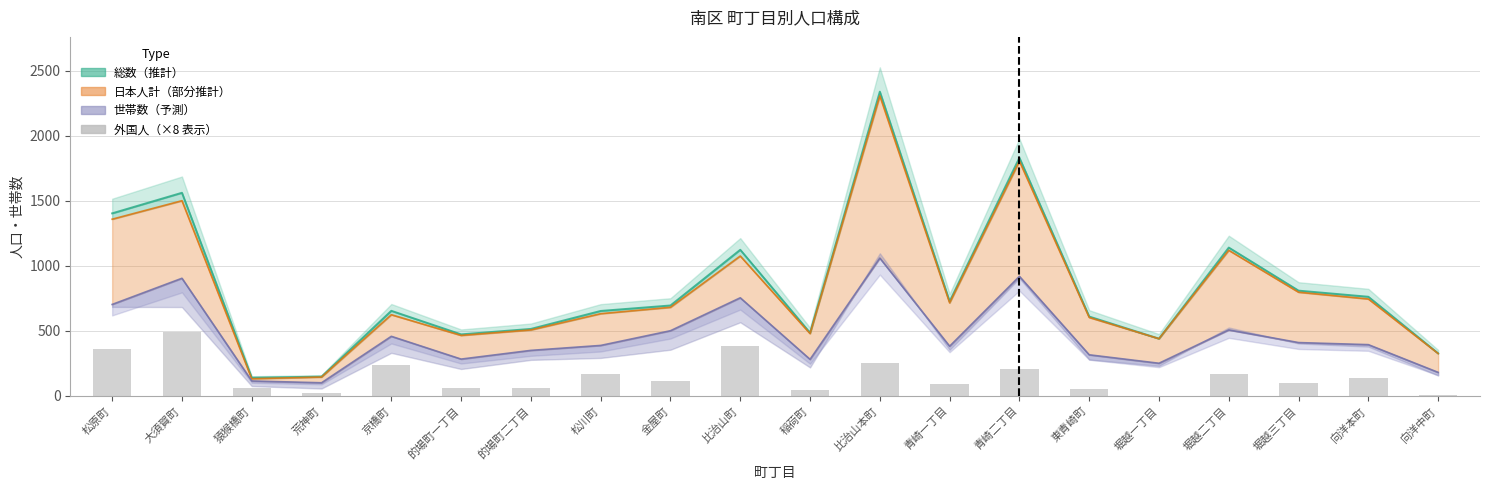

Reading right to left, what are all the values shown in this chart?

8	136	96	168	0	56	208	88	256	48	384	112	168	64	64	240	24	64	488	360